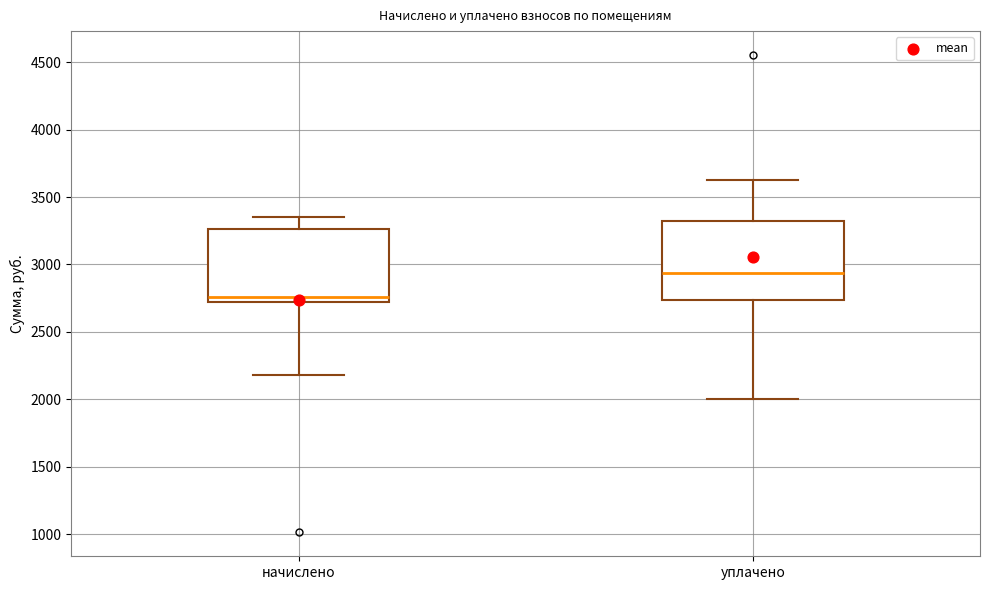

Reading left to right, read every box against the y-axis: the position of its median line, the range the box covers, and the ends of its whiskers. The values are not printed on the chart, so give them approximately, as read against the axis.

начислено: median 2750, box 2700 to 3250, whiskers 2200 to 3350
уплачено: median 2950, box 2750 to 3350, whiskers 2000 to 3650